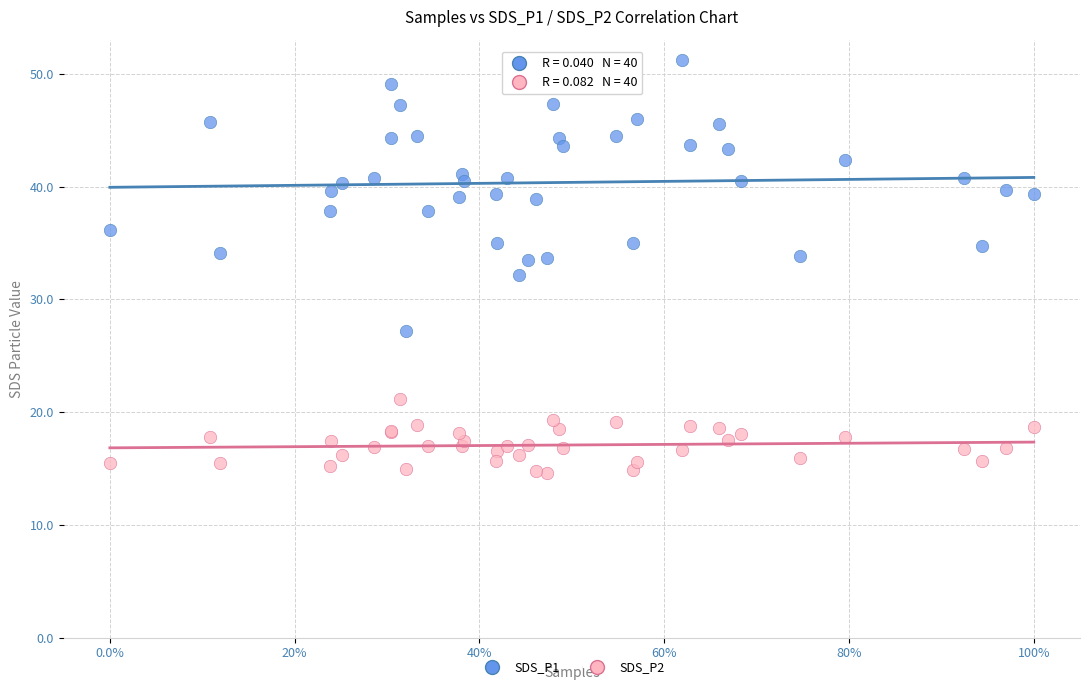

Which series has the widest spread of Y values?

SDS_P1